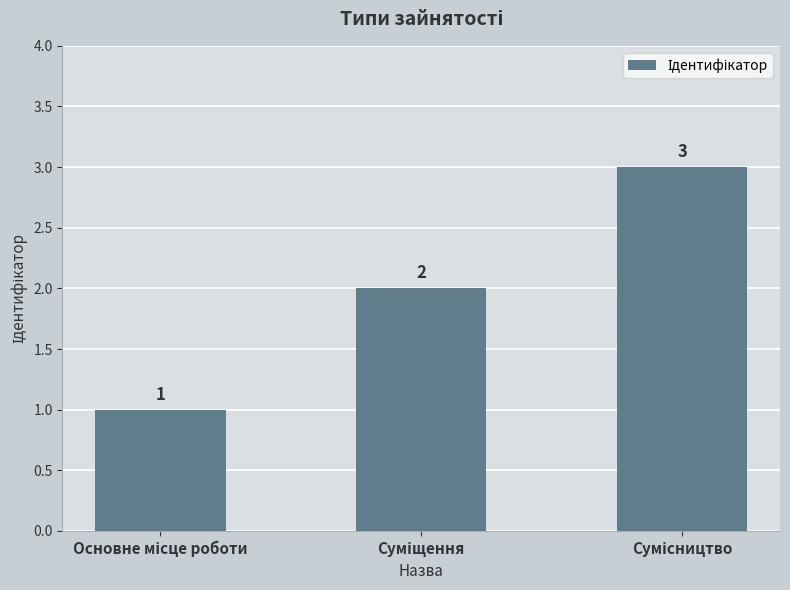

Count the values in the range 1 to 3.

3